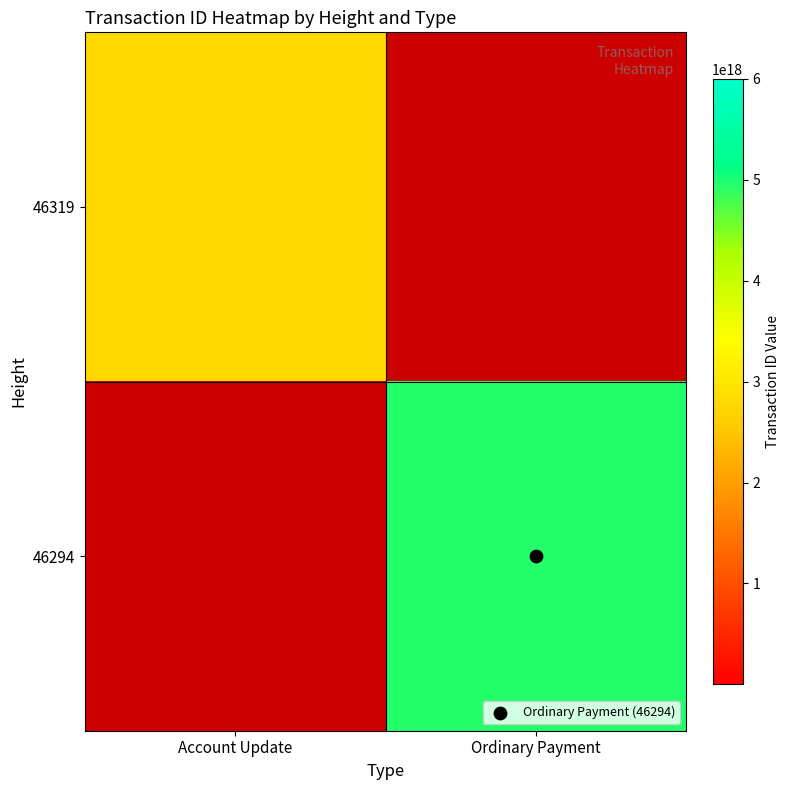

Which has a higher value, Account Update or Ordinary Payment?

Ordinary Payment